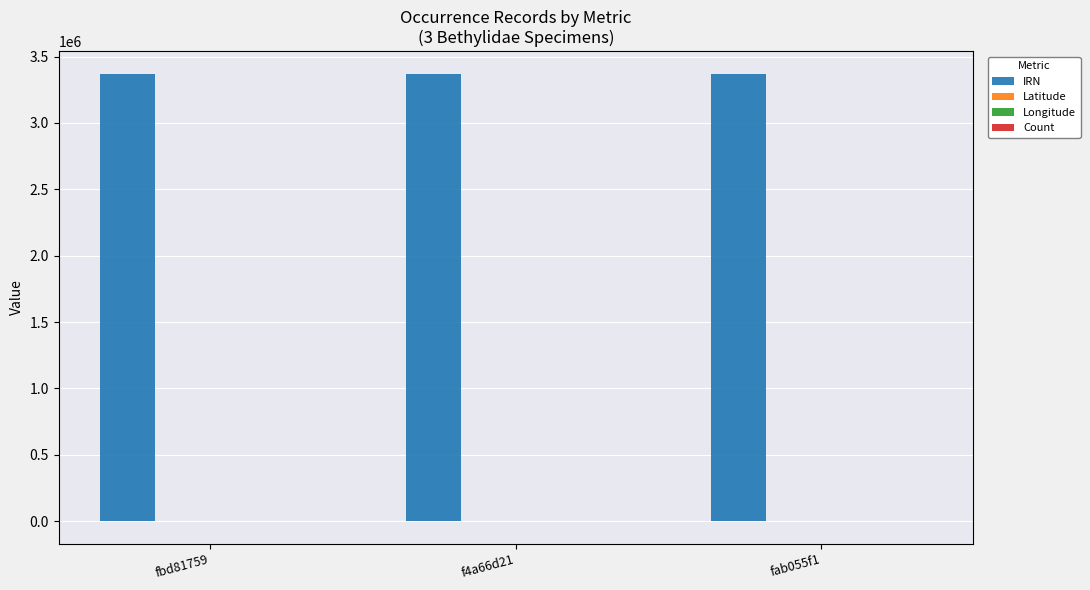

What is the greatest value displayed?

3371616.0